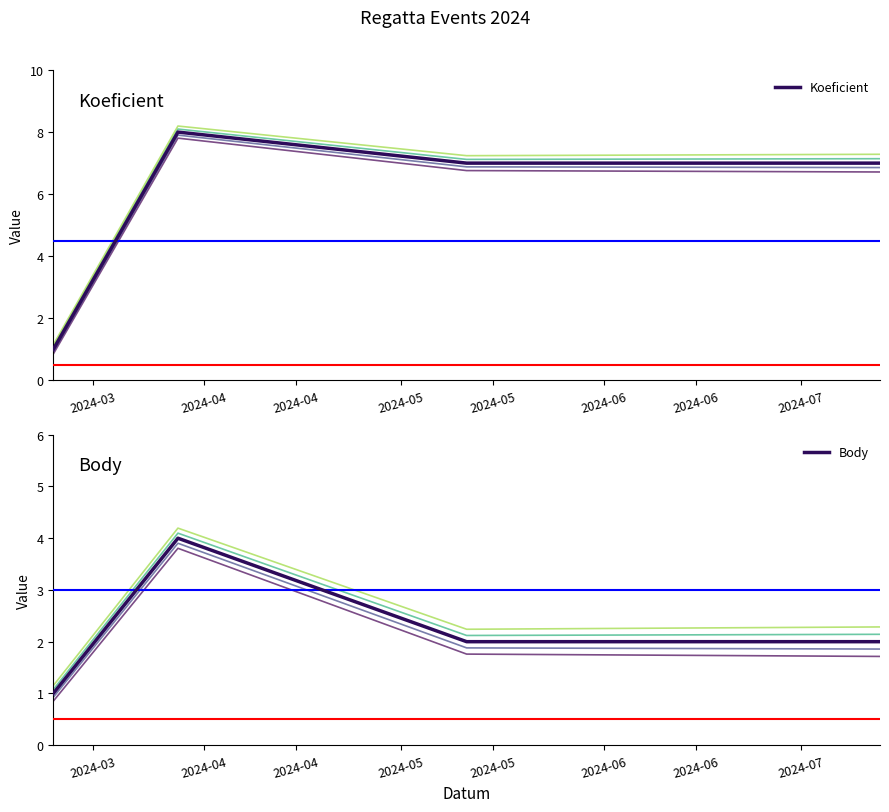

The Koeficient series shows 1 at 2024-03. True or false?

False